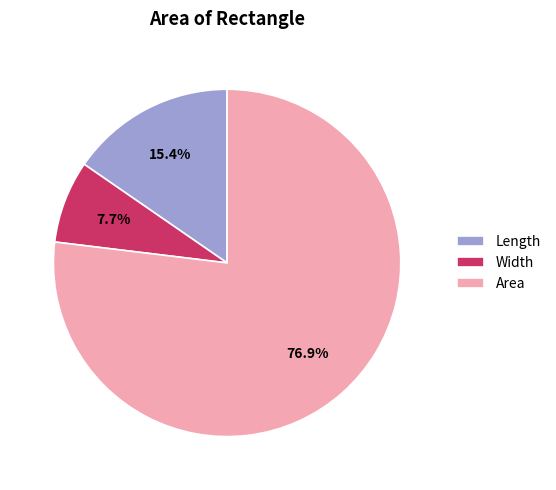

True or false: Width accounts for 1% of the total.

False